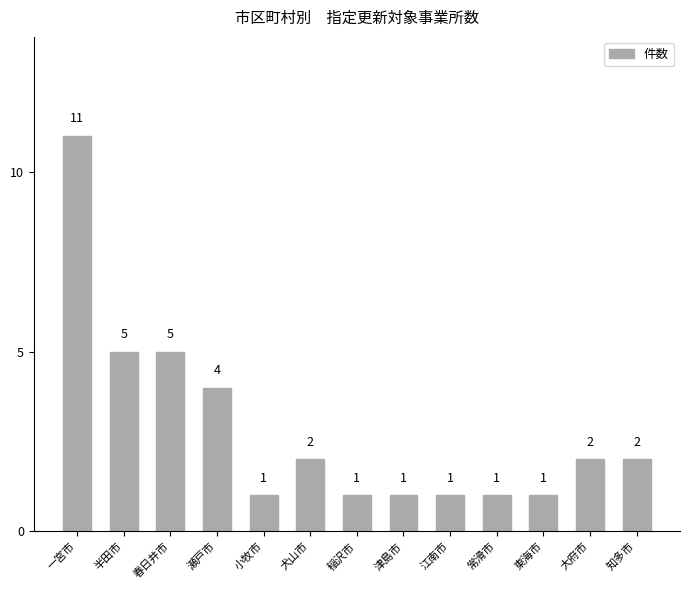

Where does the data first go above 2?

一宮市